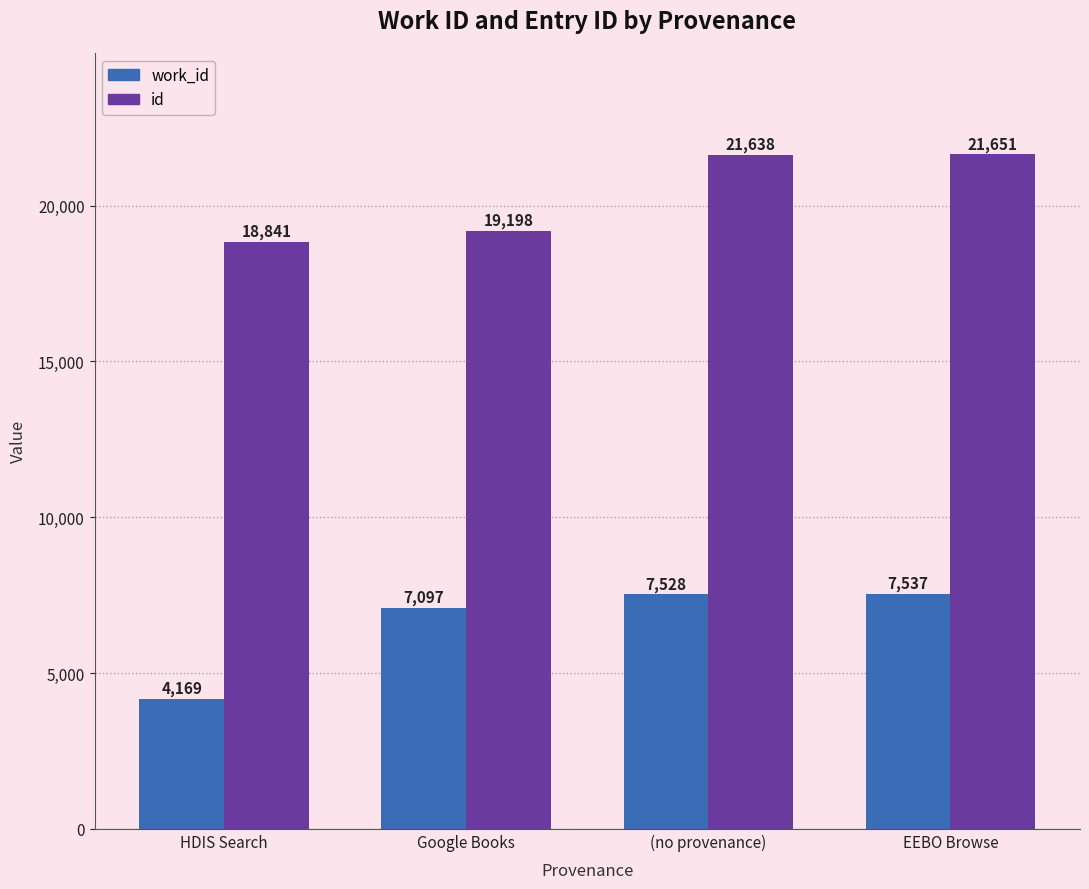

What is the value of the work_id bar at the 3rd from the left?

7528